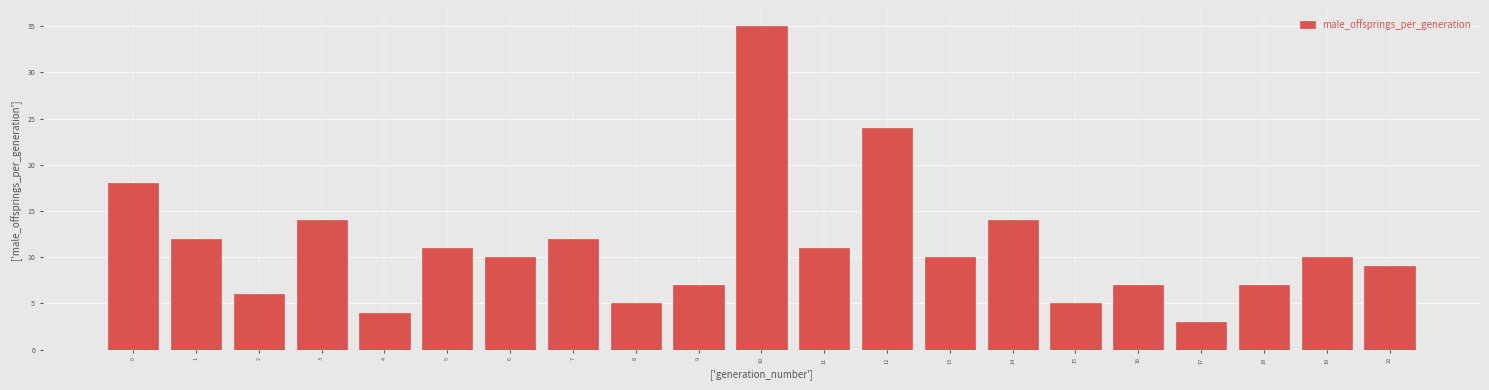

Reading left to right, transcribe all the data shown in this chart.

0=18	1=12	2=6	3=14	4=4	5=11	6=10	7=12	8=5	9=7	10=35	11=11	12=24	13=10	14=14	15=5	16=7	17=3	18=7	19=10	20=9